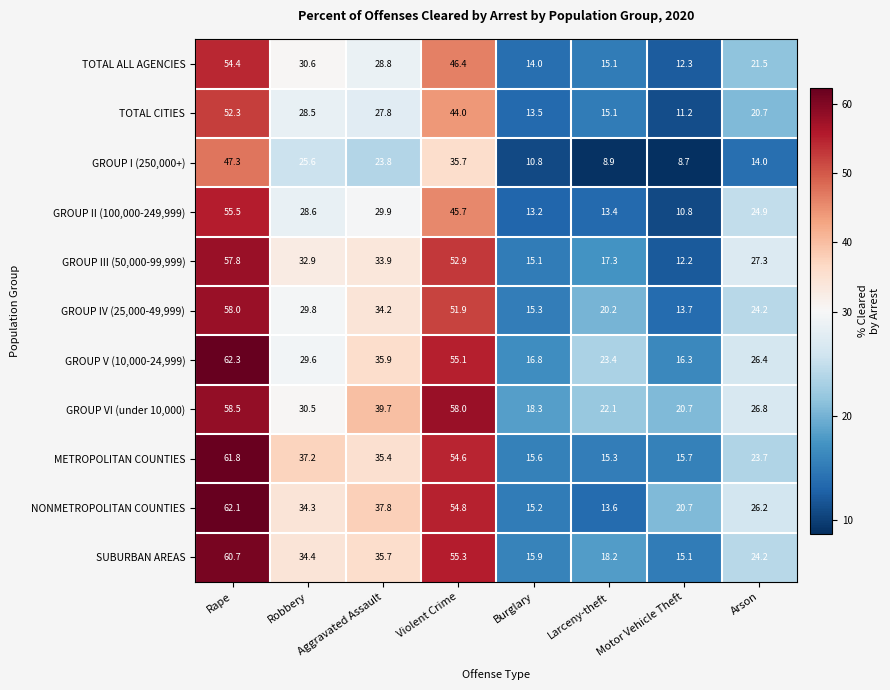

Where is METROPOLITAN COUNTIES nearest to the value 38?

Robbery